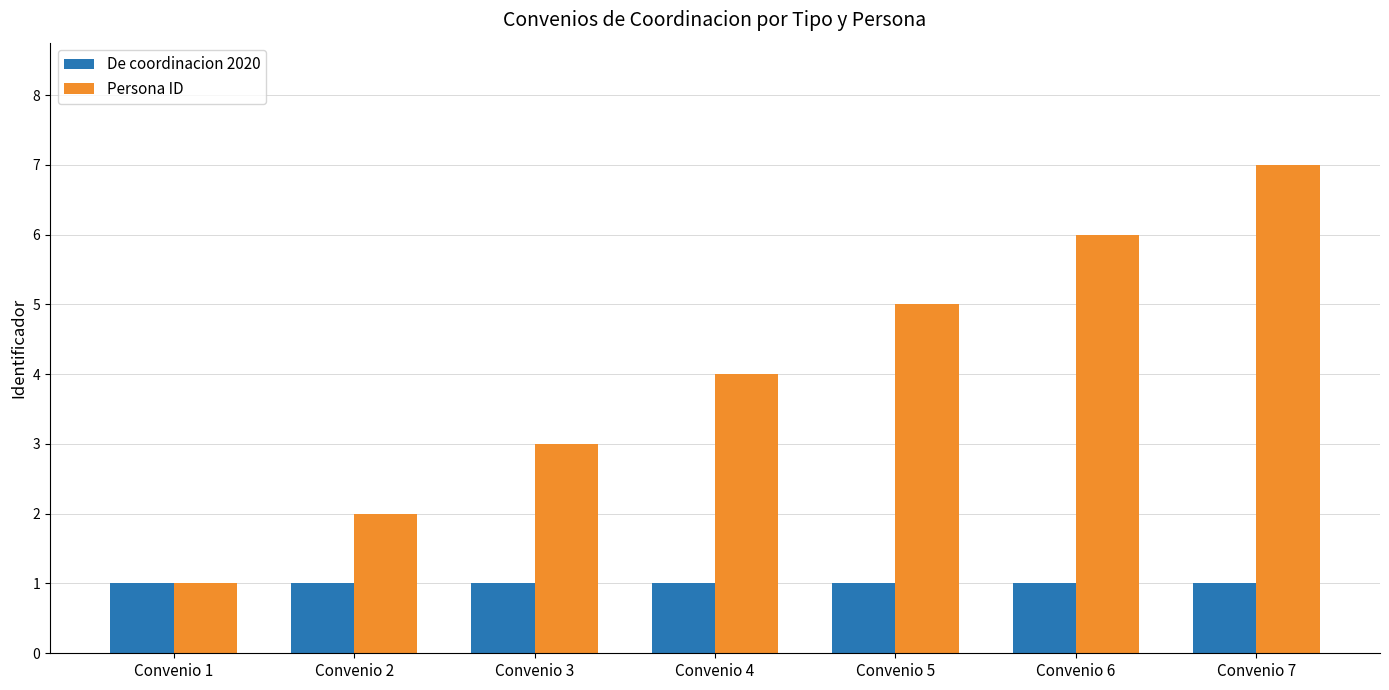

What is the greatest value displayed?

7